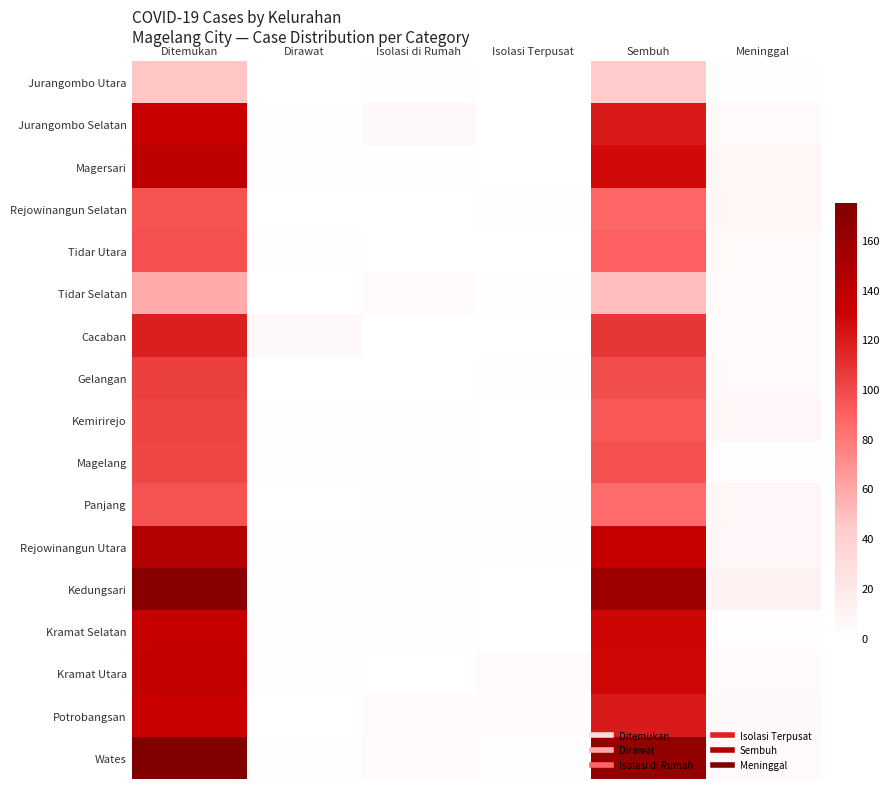

At Sembuh, list the series in order from smallest to largest.

Jurangombo Utara, Tidar Selatan, Panjang, Rejowinangun Selatan, Tidar Utara, Kemirirejo, Magelang, Gelangan, Cacaban, Jurangombo Selatan, Potrobangsan, Magersari, Kramat Utara, Kramat Selatan, Rejowinangun Utara, Kedungsari, Wates